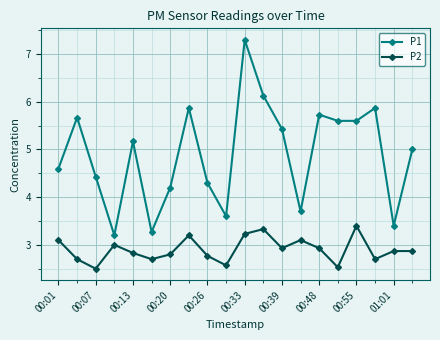

What is the value of the P1 point at the 8th from the left?

5.9